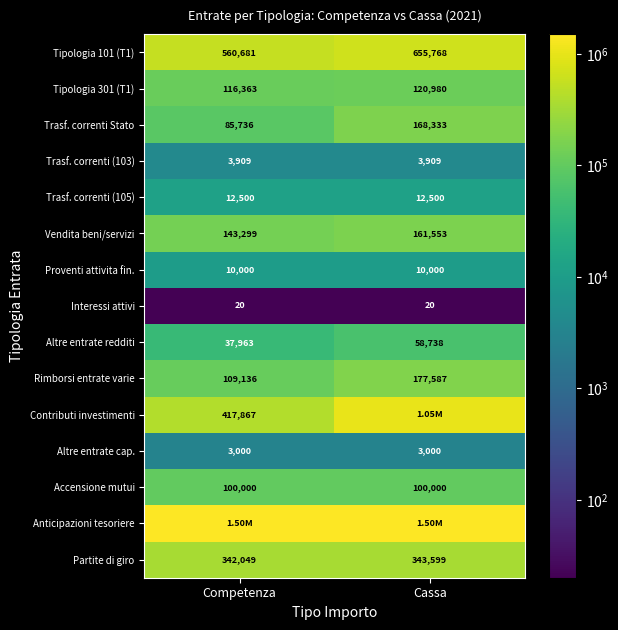

Rank the categories by Trasf. correnti Stato value from lowest to highest.

Competenza, Cassa